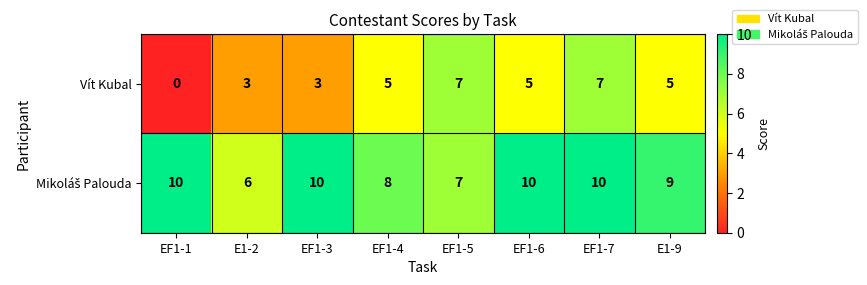

Which label corresponds to the smallest value in the chart?

EF1-1